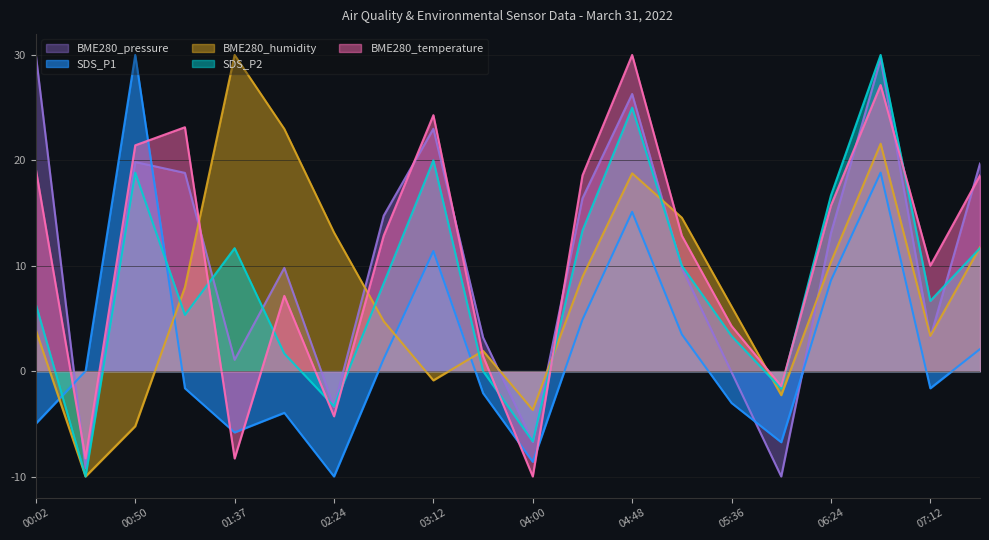

The BME280_humidity series shows 6.1 at 05:36. True or false?

True